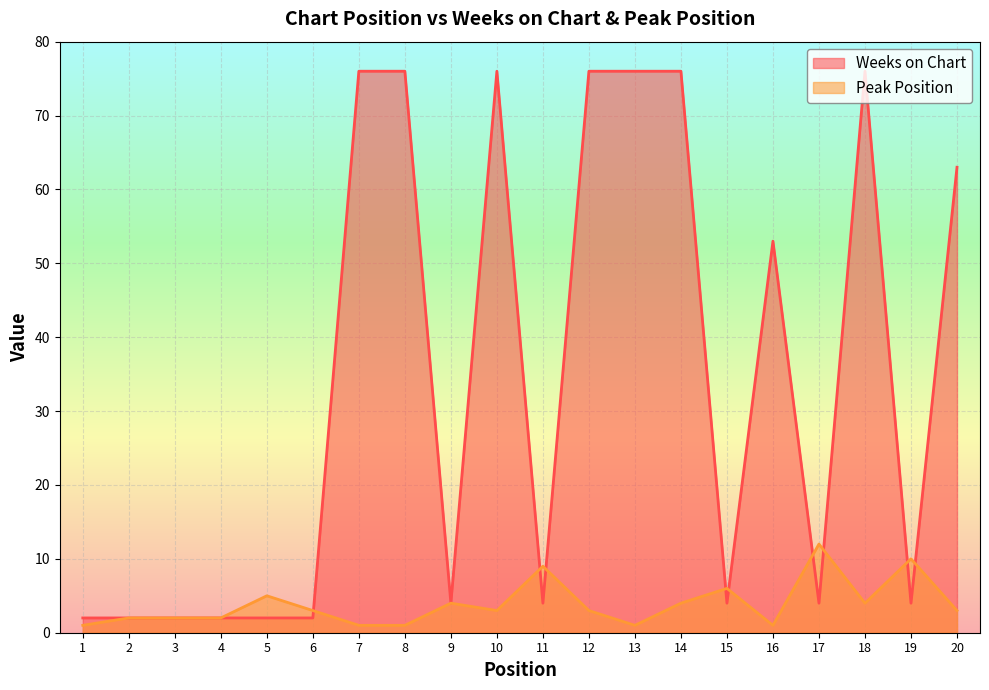

Is the value of Weeks on Chart at 13 greater than the value of Peak Position at 12?

Yes